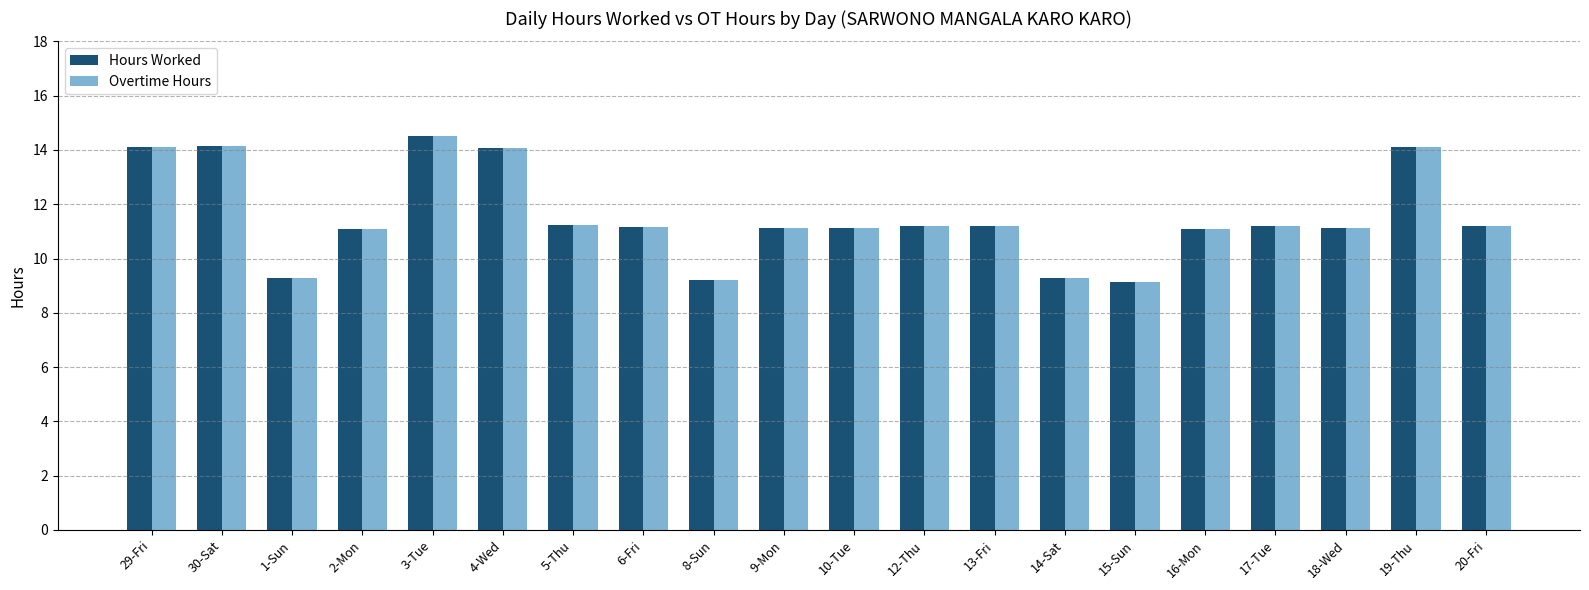

At how many categories does at least one series exceed 11?

16